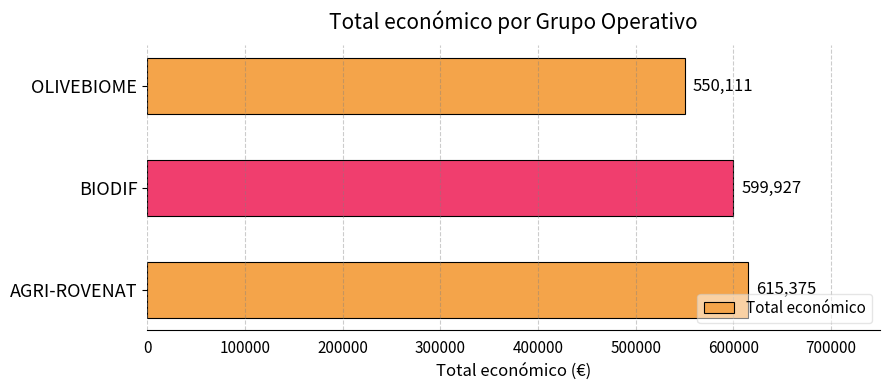

What is the value of the 2nd bar from the top?

599927